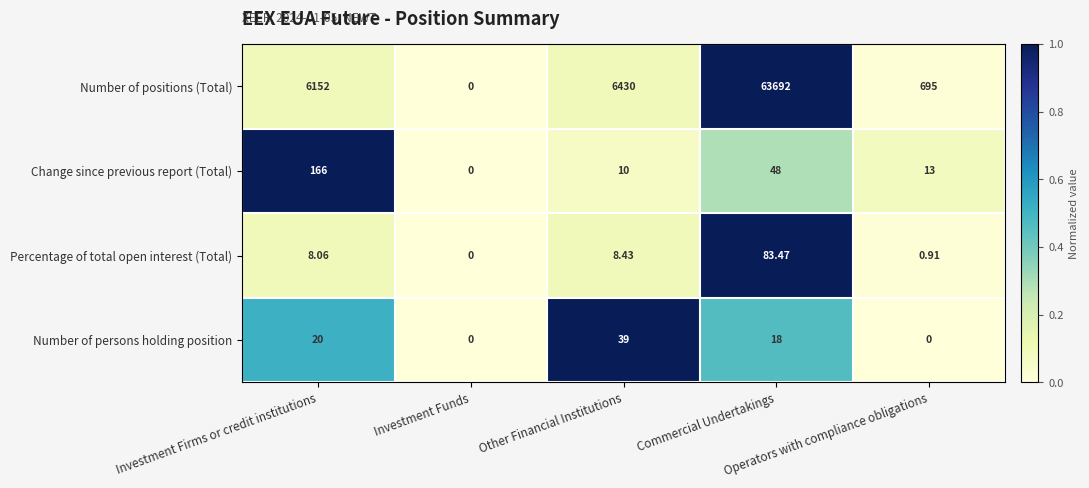

Which series has the largest total across all categories?

Number of positions (Total)